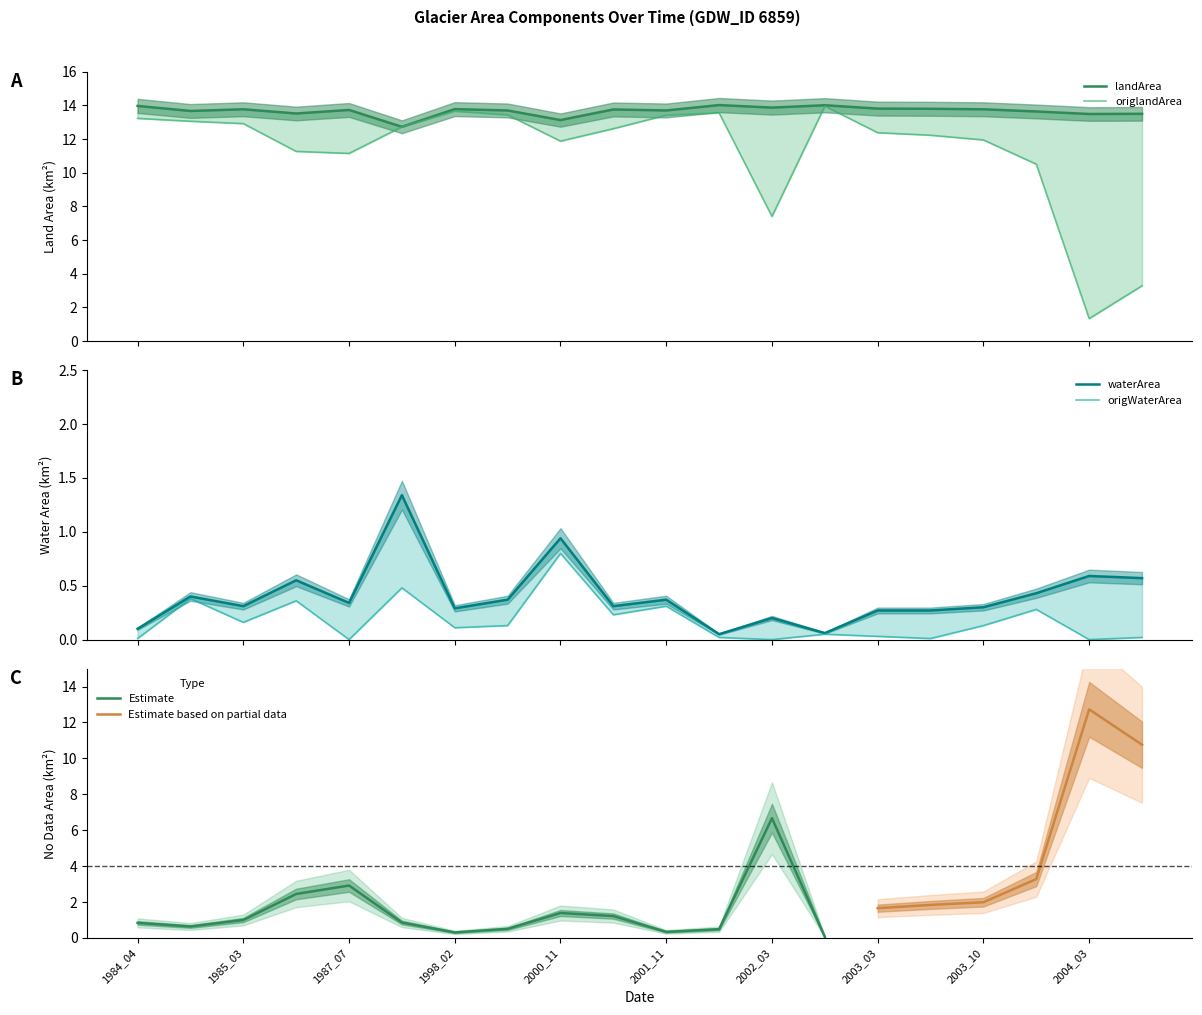

What is the highest value of the Estimate series?

6.7